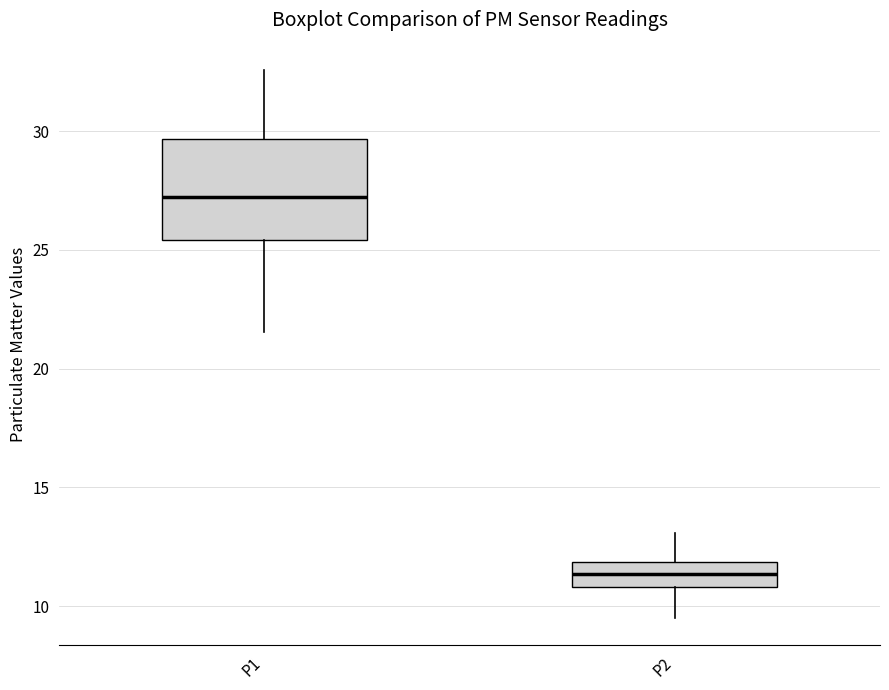

Reading left to right, transcribe this box plot: for each box, give where its median line is, the range the box spans, and where its two whiskers end, as read against the y-axis. The values are not printed on the chart, so give them approximately, as read against the axis.

P1: median 27.0, box 25.5 to 29.5, whiskers 21.5 to 32.5
P2: median 11.5, box 11.0 to 12.0, whiskers 9.5 to 13.0